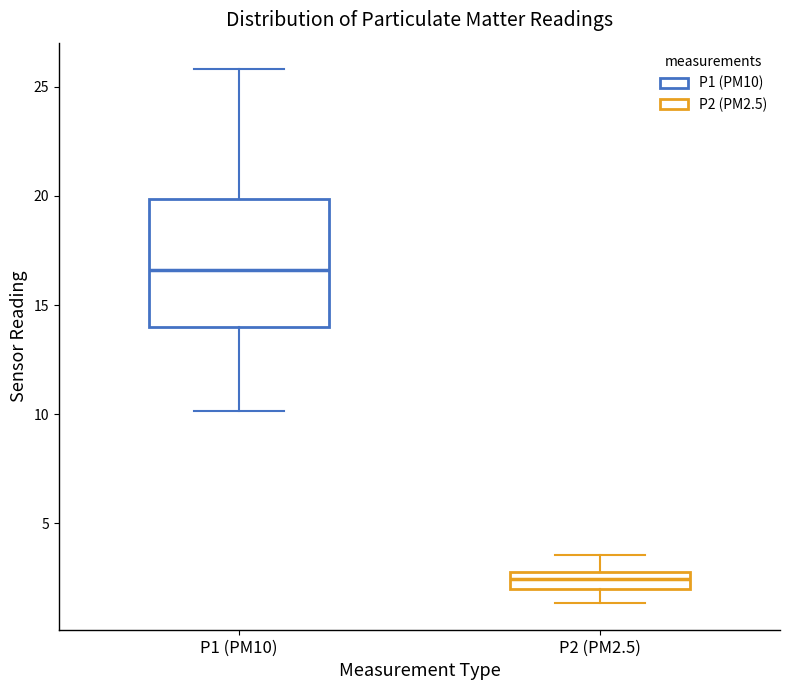

Comparing the boxes themselves (not the whiskers), which one is the tallest?

P1 (PM10)